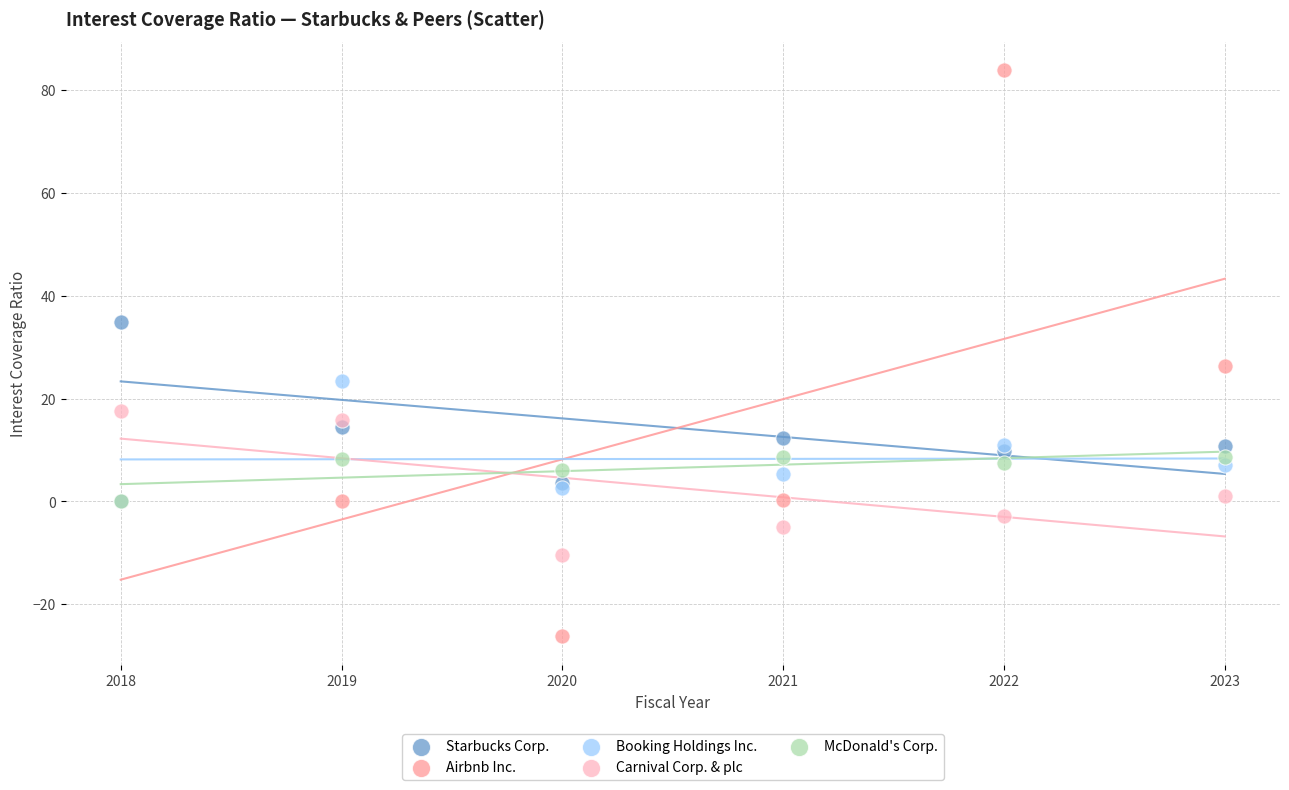

In the Airbnb Inc. series, what Y value is closest to 28?

26.3